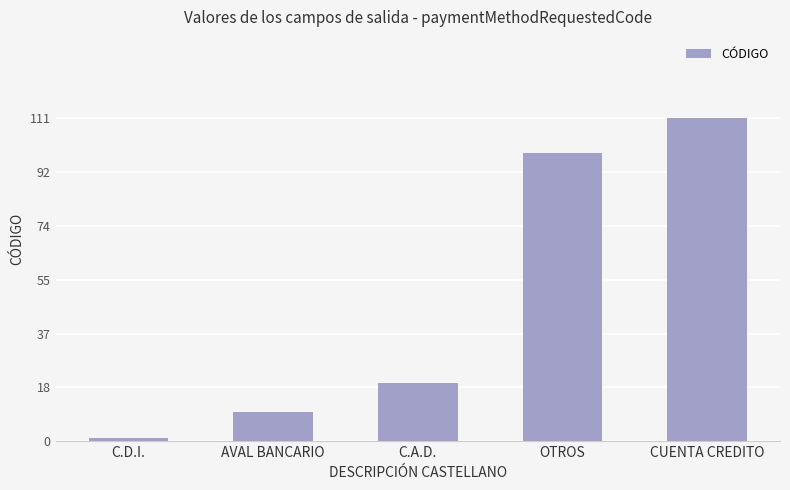

Which has a higher value, C.A.D. or OTROS?

OTROS